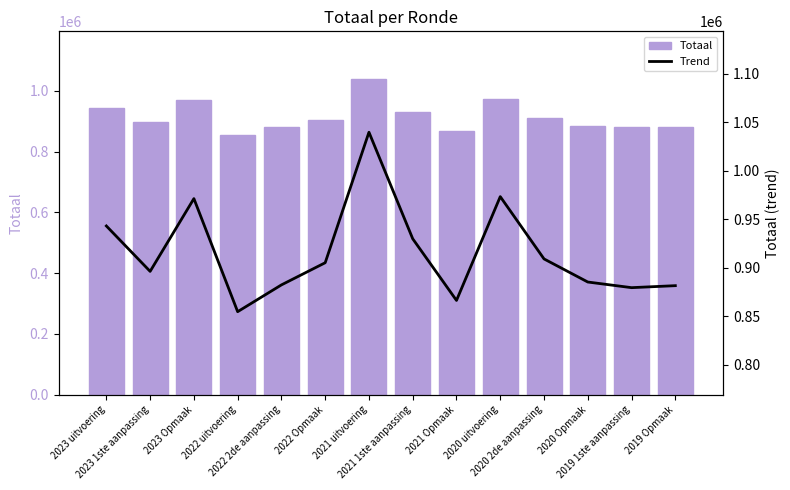

Reading left to right, list all the values displayed in this chart.

Totaal: 943179	896374	971360	854829	882433	905278	1039796	929951	866425	973406	909204	885396	879588	881637
Trend: 943179	896374	971360	854829	882433	905278	1039796	929951	866425	973406	909204	885396	879588	881637